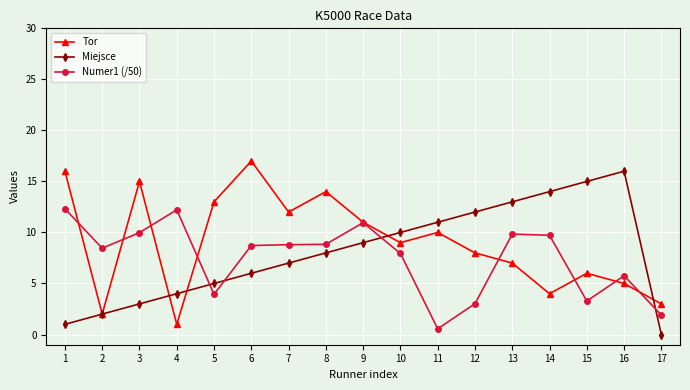

What is the value of the Tor point at the 6th from the left?

17.0